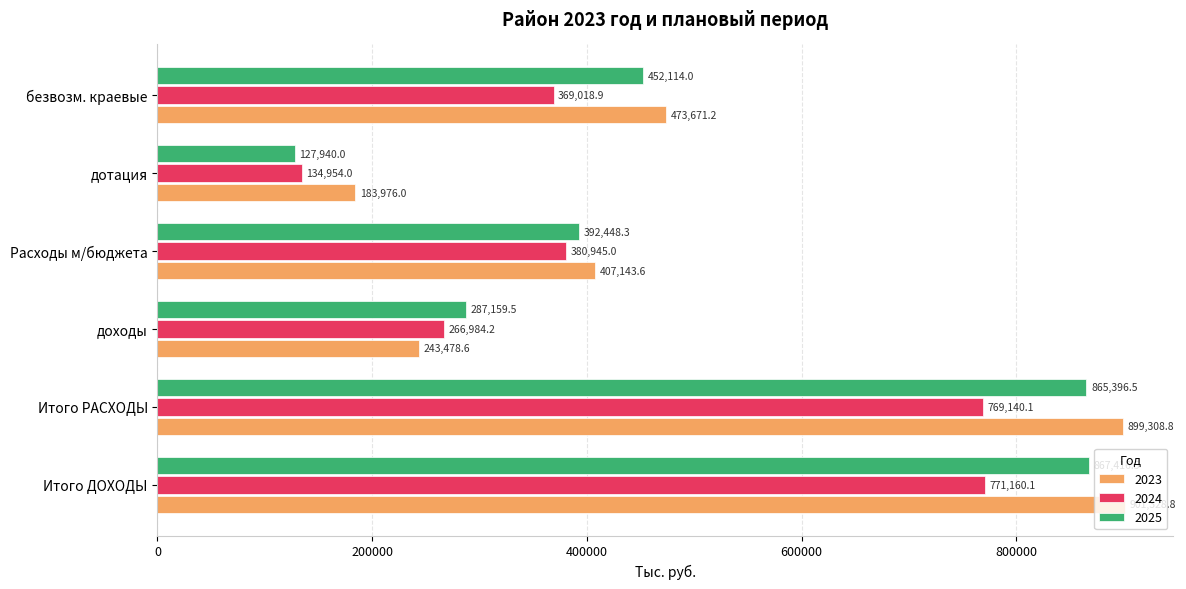

What is the difference between the second highest and minimum values in the 2023 series?

715332.8